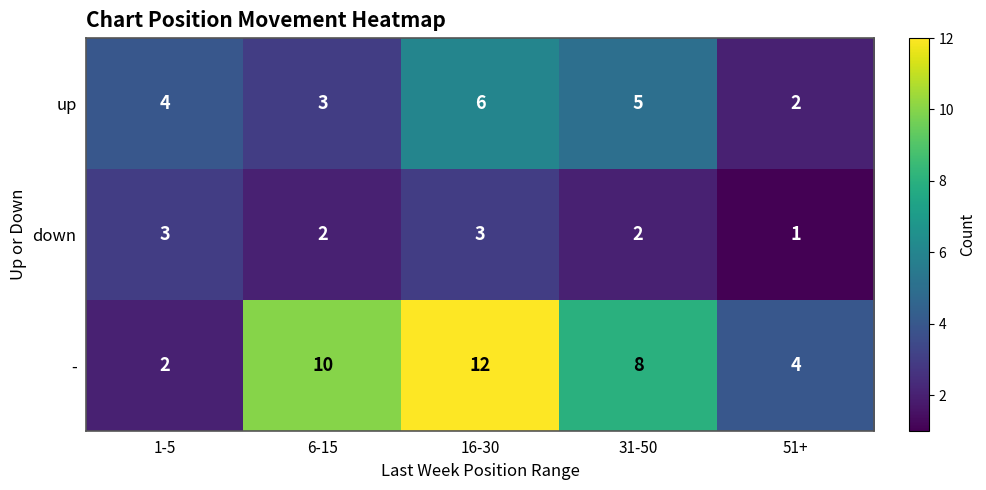

What is the difference between the second highest and second lowest values in the - series?

6